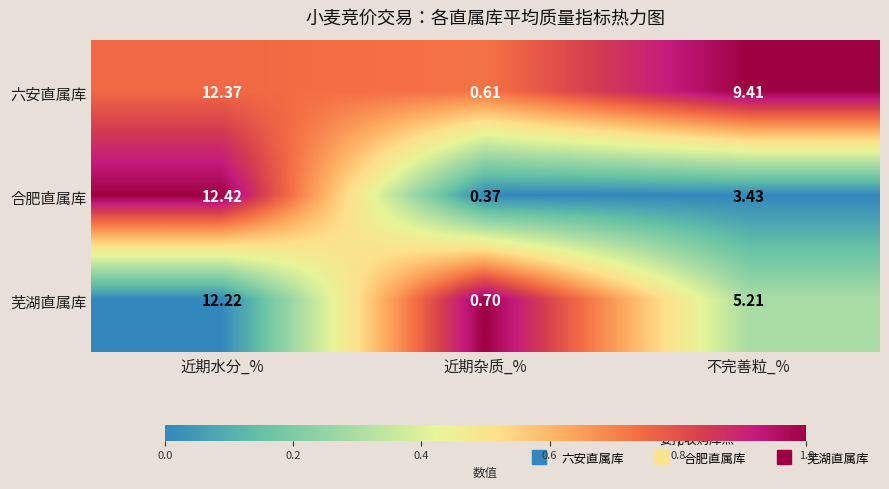

How many series are shown in this chart?

3